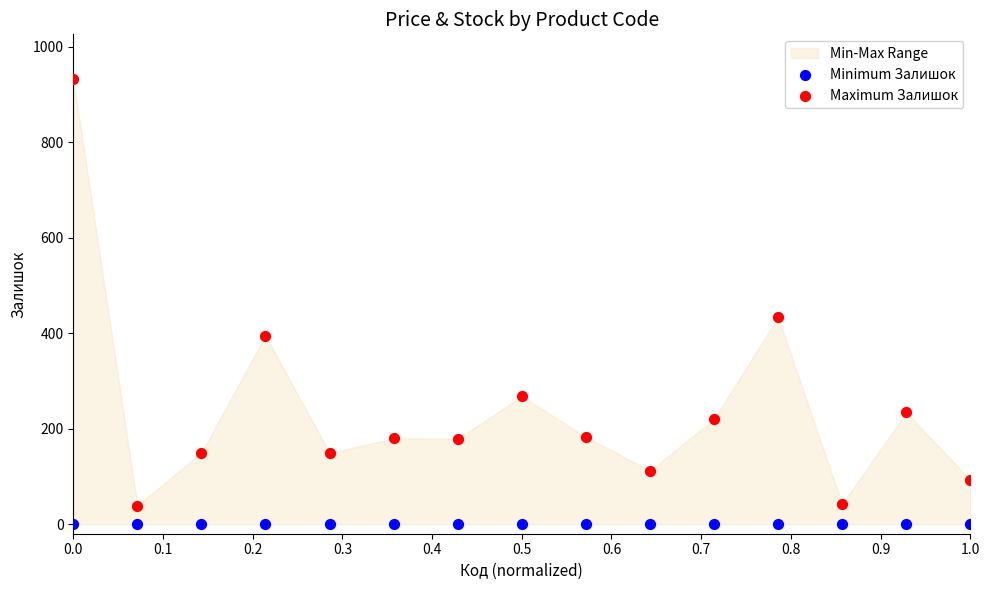

Across all series, what Y value is closest to 466?

434